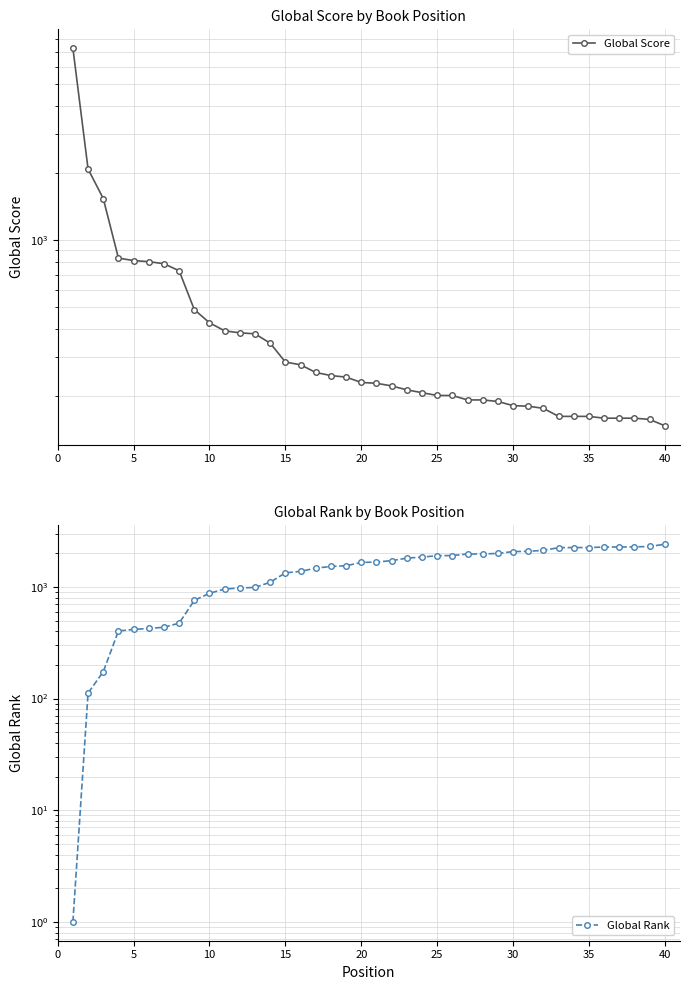

True or false: Global Score has more than 1 points higher than both neighbors.

False